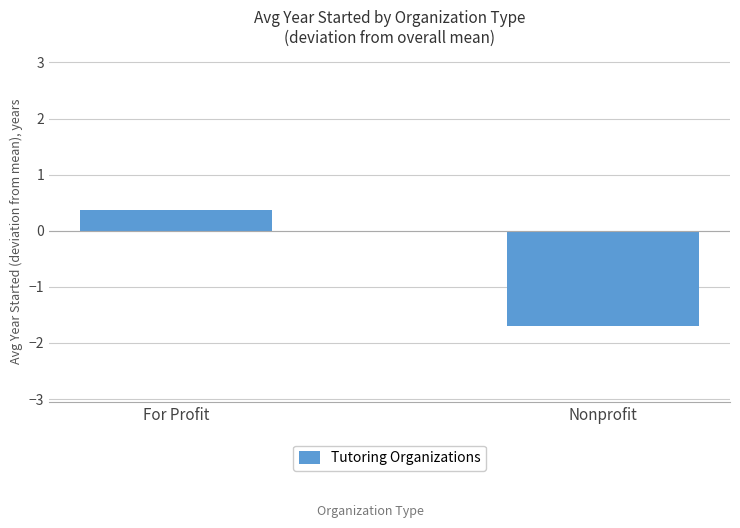

Are the bars grouped side by side (vs. stacked)?

No